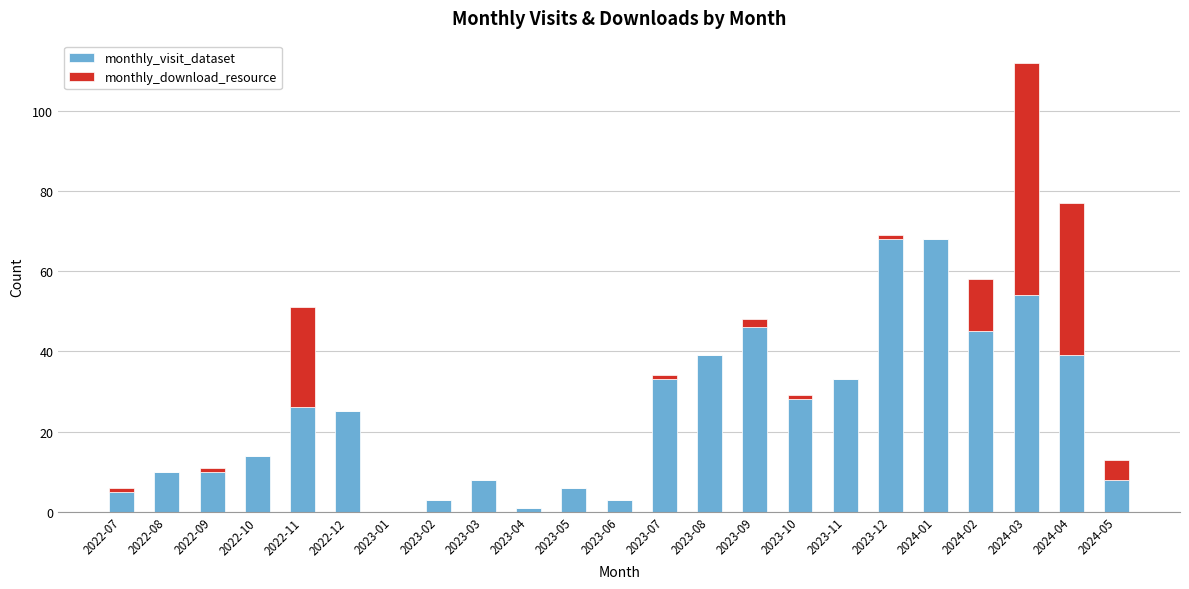

At which category is the sum across all series the highest?

2024-03